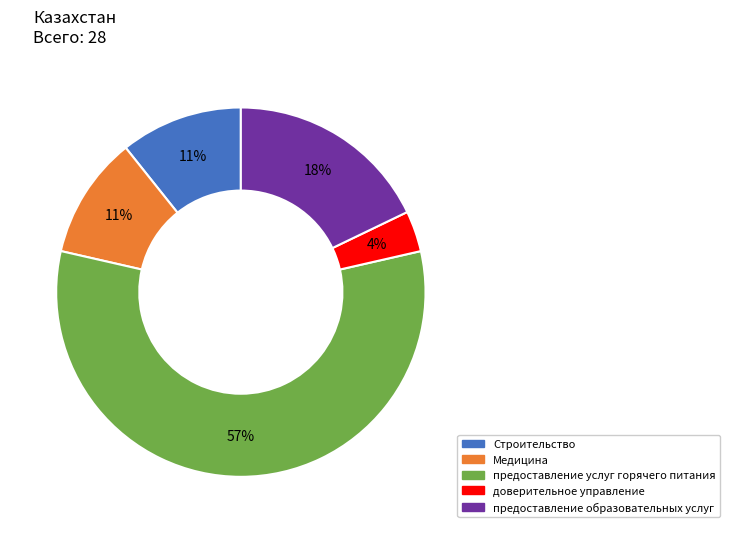

Which has a higher value, Медицина or предоставление услуг горячего питания?

предоставление услуг горячего питания